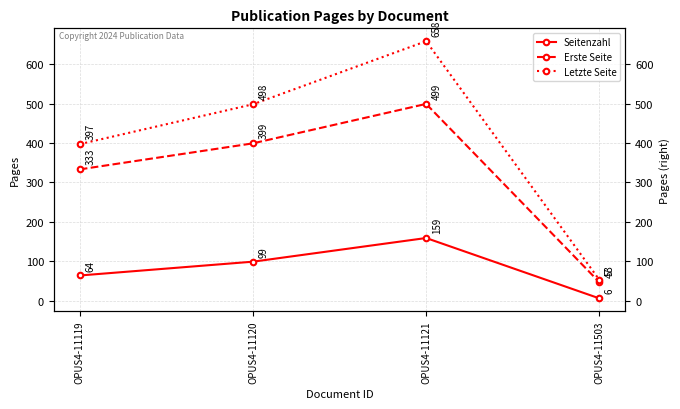

What is the sum of all Erste Seite values?

1278